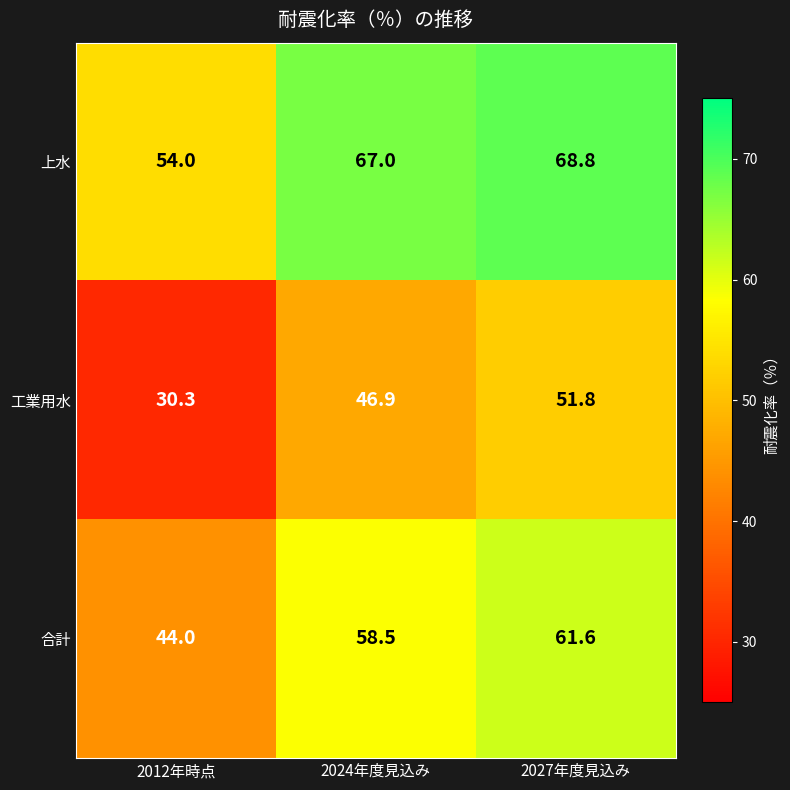

Which category has the highest value in the 上水 series?

2027年度見込み